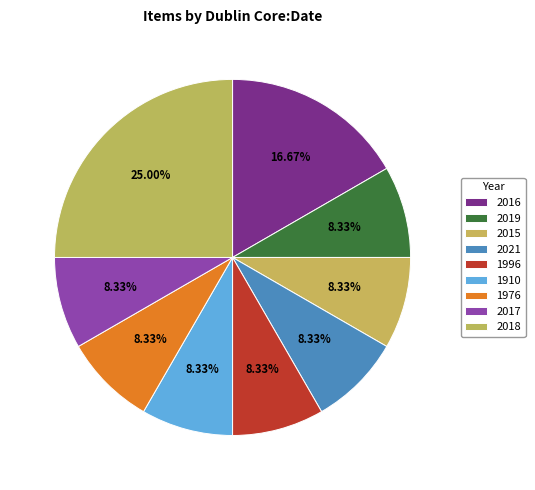

Combined, do 2019 and 2017 account for over 50%?

No